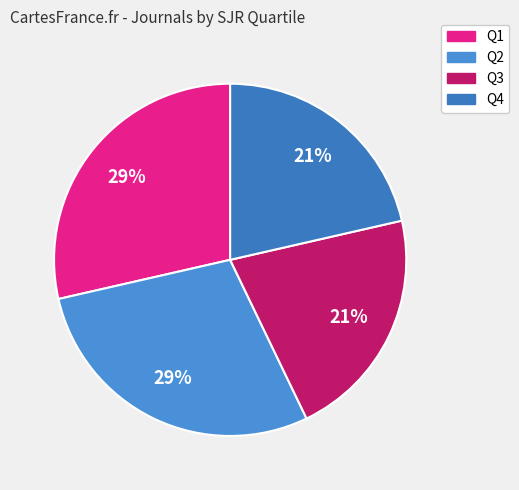

Is there any slice that represents more than half of the pie?

No